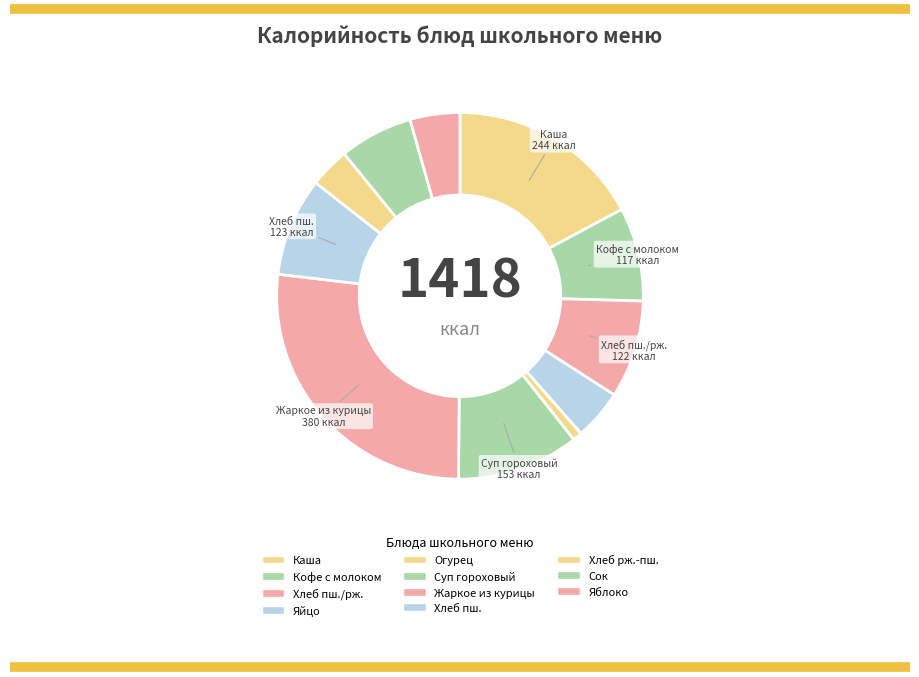

How many slices are in this pie chart?

11